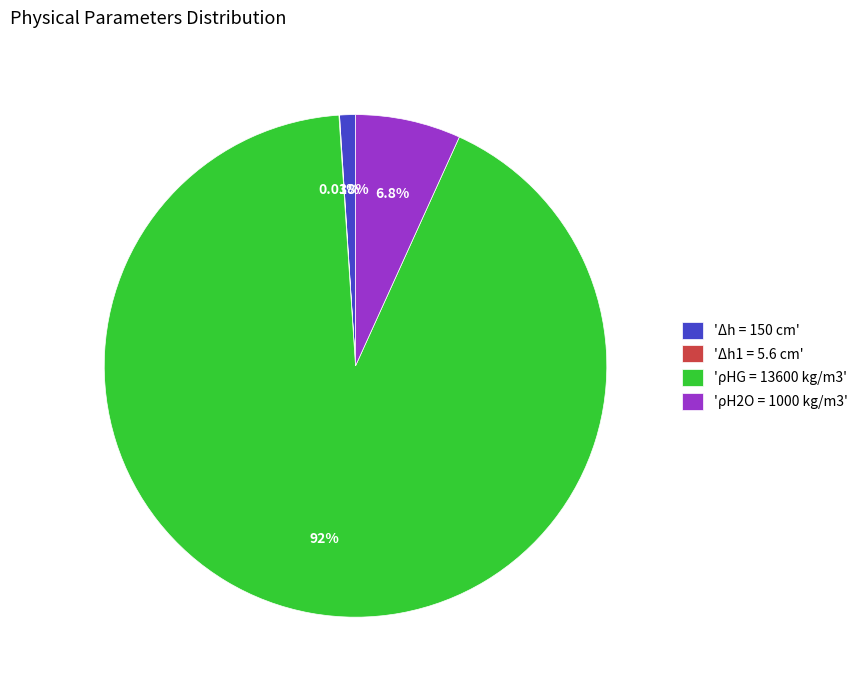

Does any single category account for the majority?

Yes